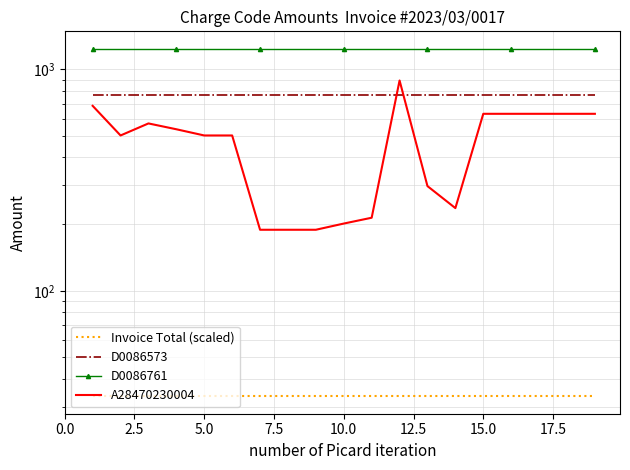

What is the sum of all D0086573 values?

14592.0